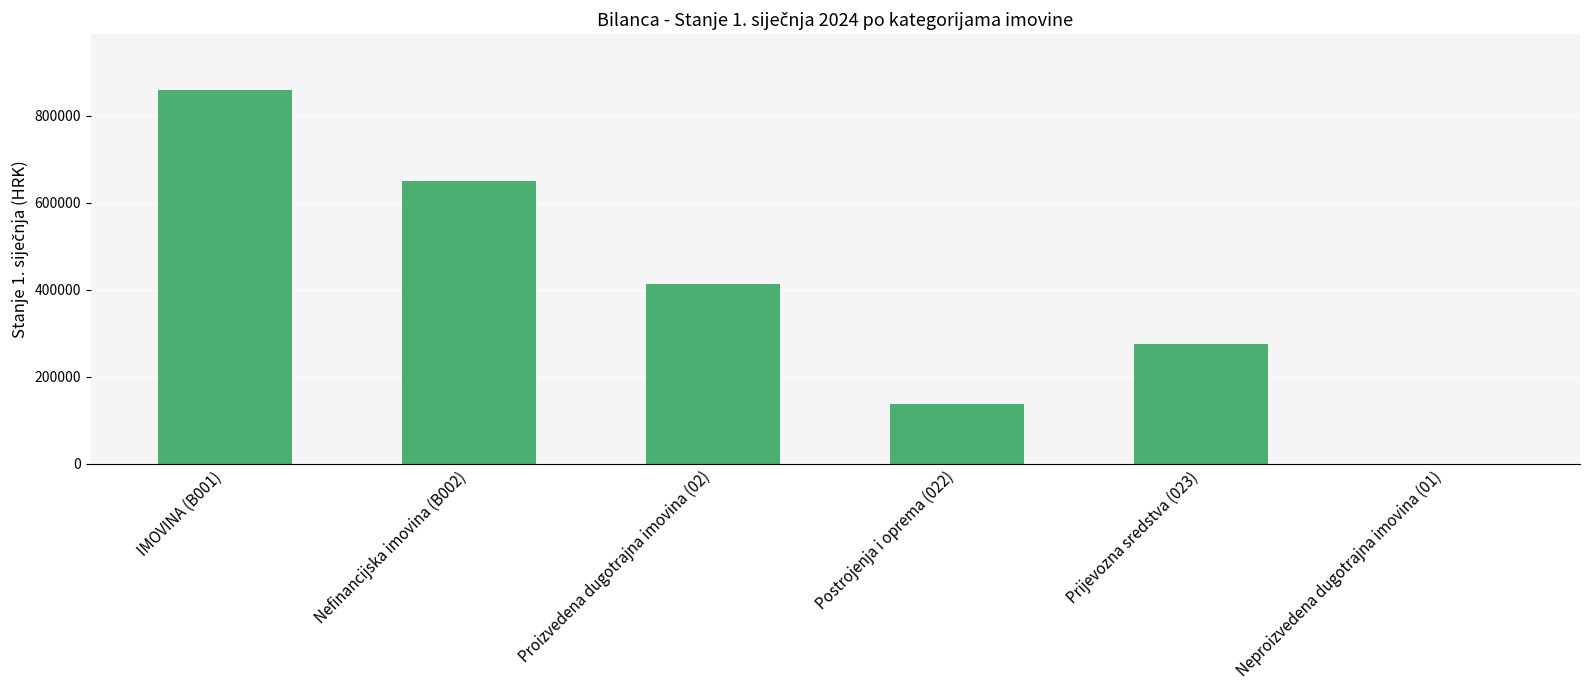

Which label corresponds to the largest value in the chart?

IMOVINA (B001)